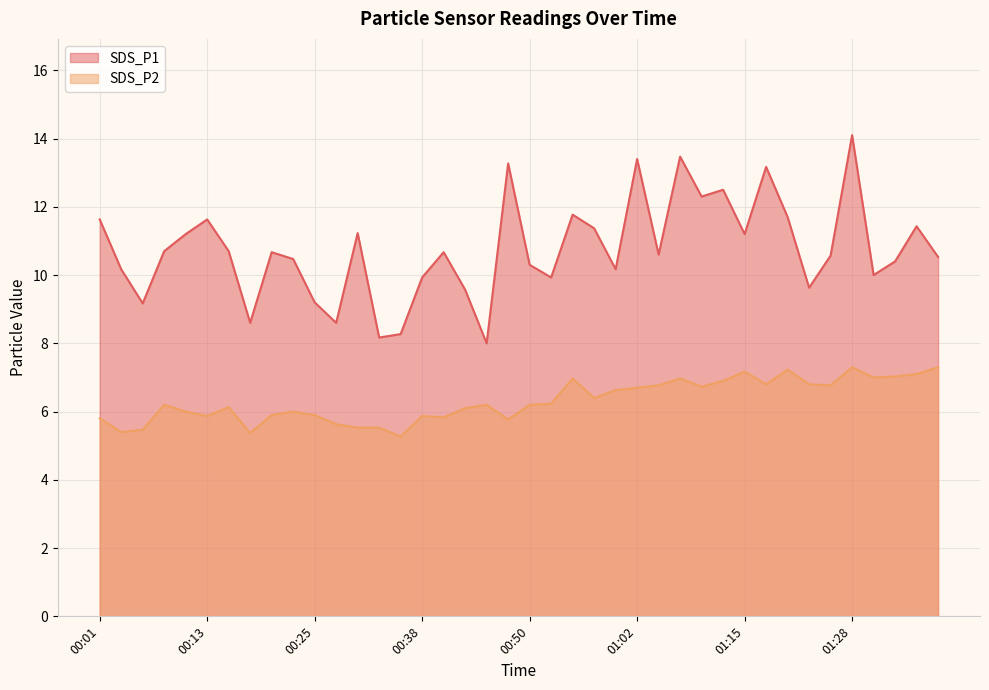

Which series has the largest total across all categories?

SDS_P1